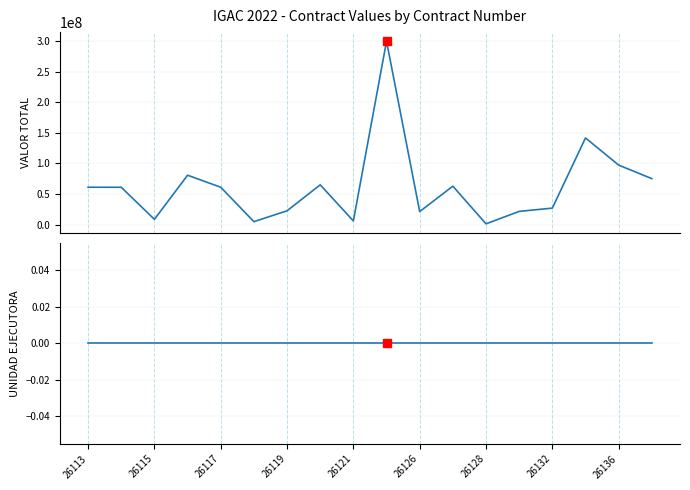

What is the minimum value for VALOR TOTAL?

1164891.0